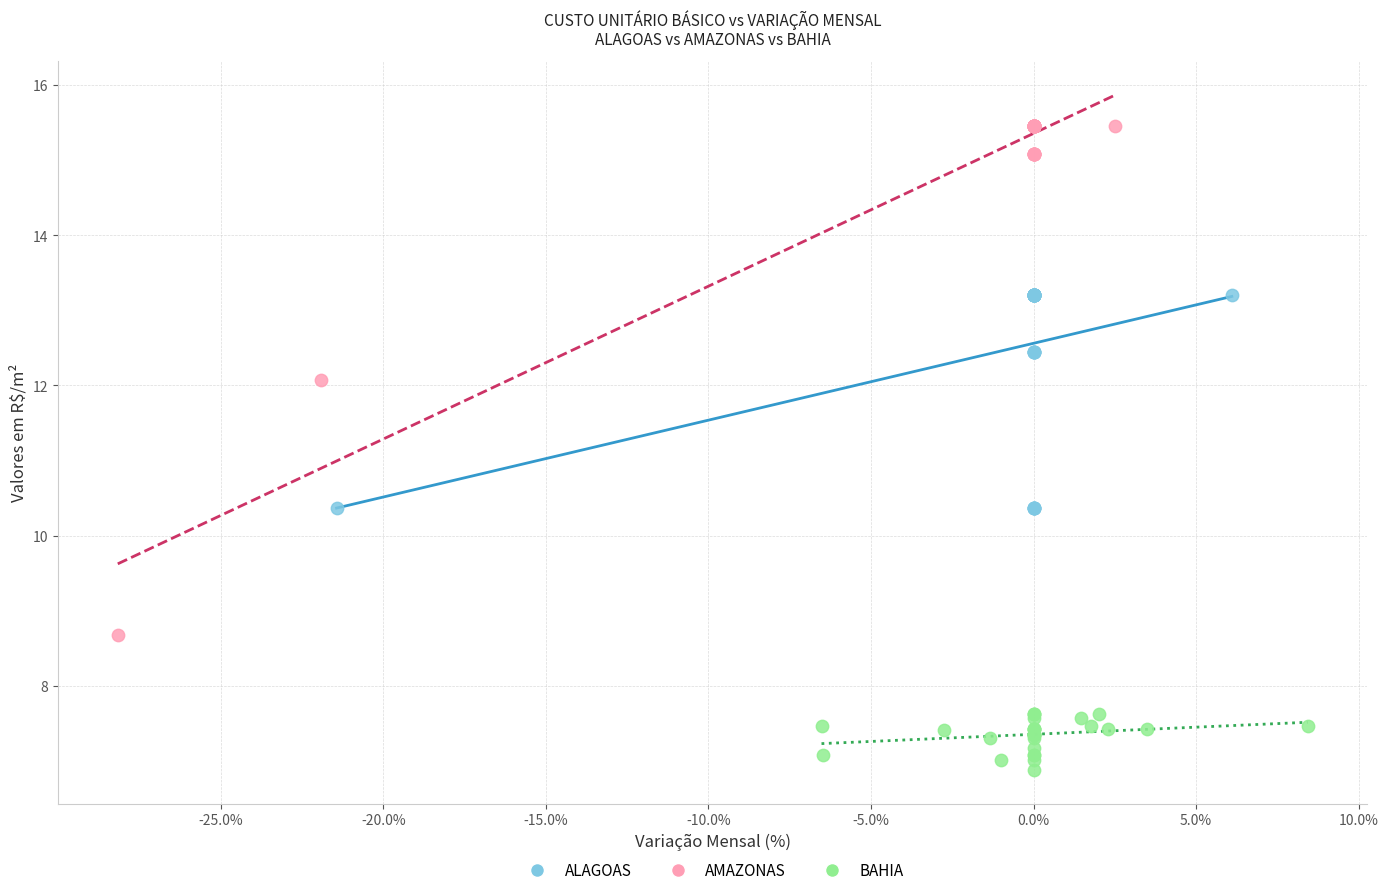

Which series has the largest Y range (max minus min)?

AMAZONAS